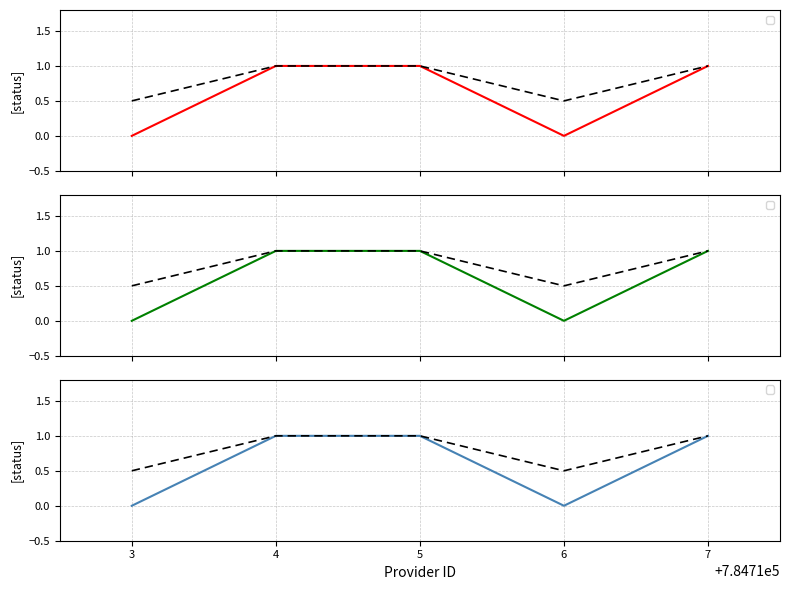

What is the total value across all series at 6?

0.5